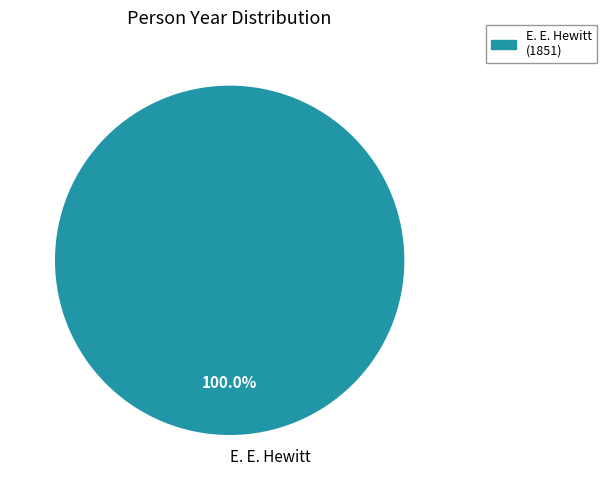

Is E. E. Hewitt the majority of the pie?

Yes